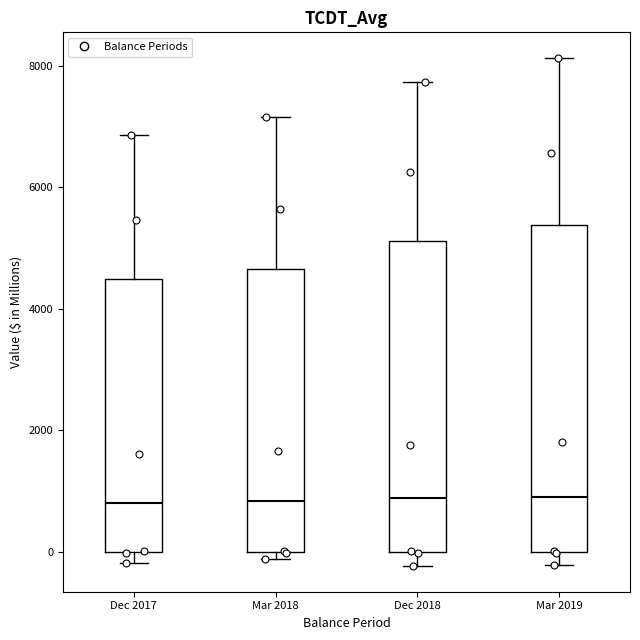

Which box is the tallest, from its lower edge to its upper edge?

Mar 2019